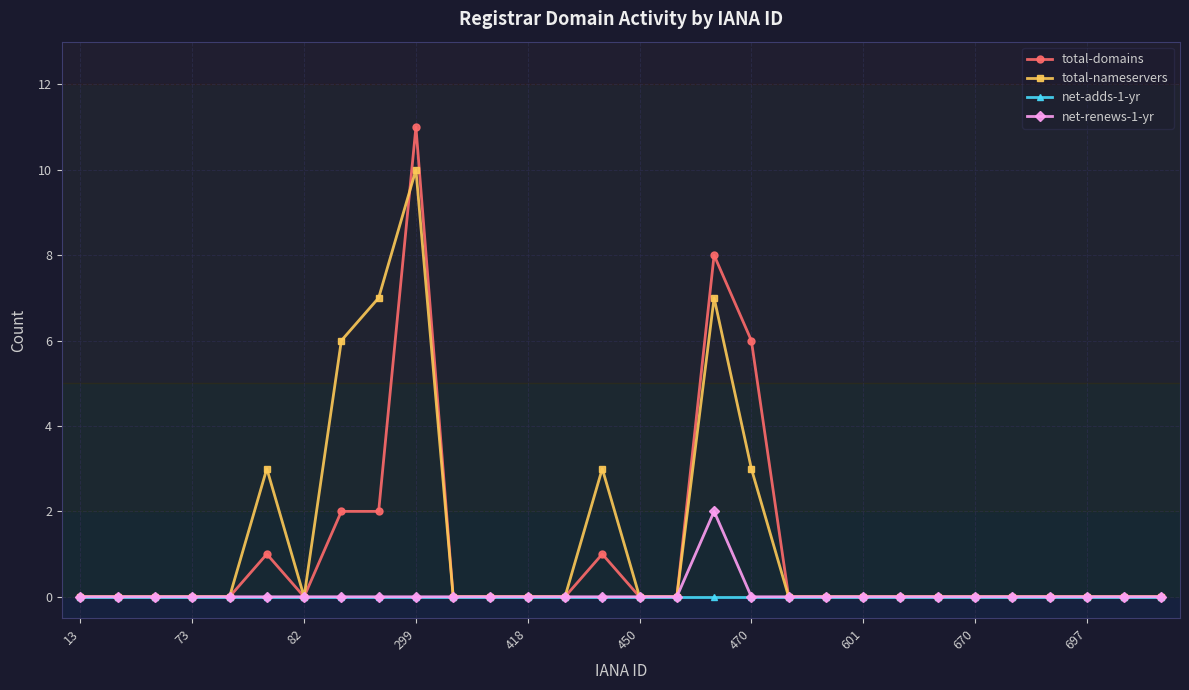

List the series in order of their peak value, highest first.

total-domains, total-nameservers, net-renews-1-yr, net-adds-1-yr